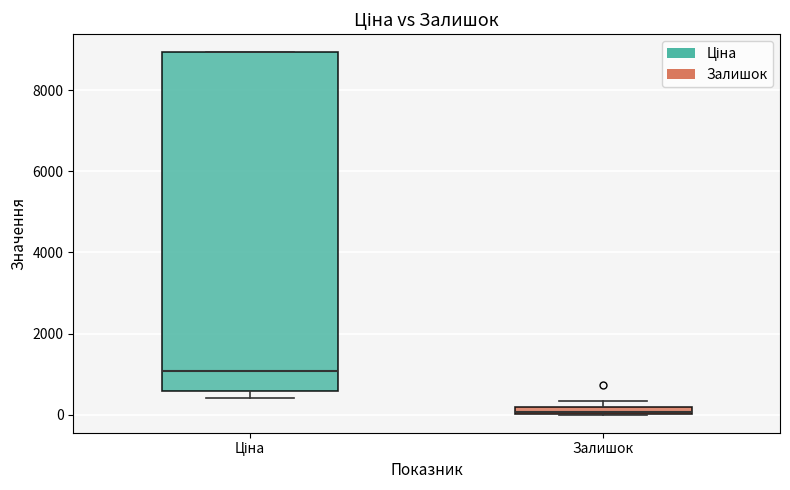

Comparing the boxes themselves (not the whiskers), which one is the tallest?

Ціна